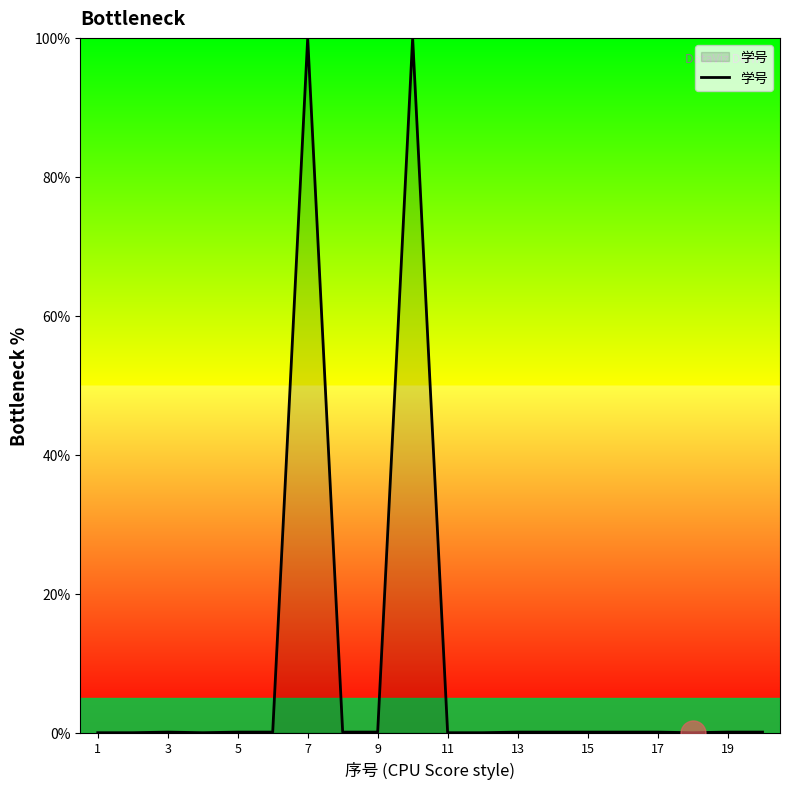

What is the greatest value displayed?

100.0